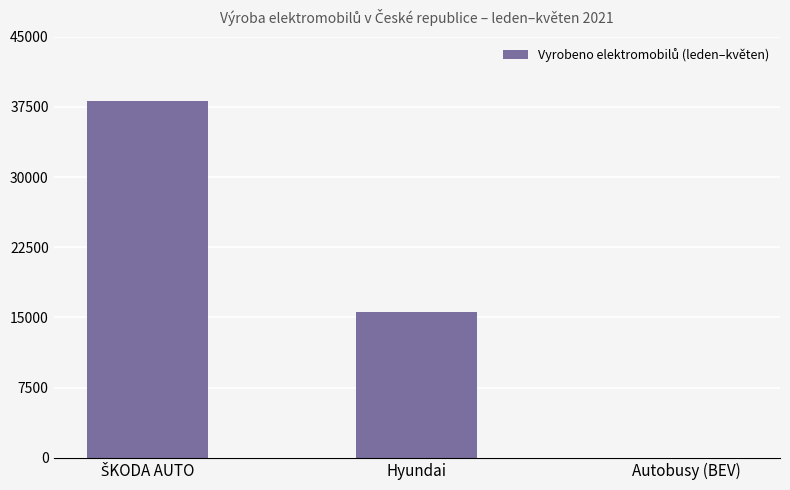

What is the maximum value shown in the chart?

38097